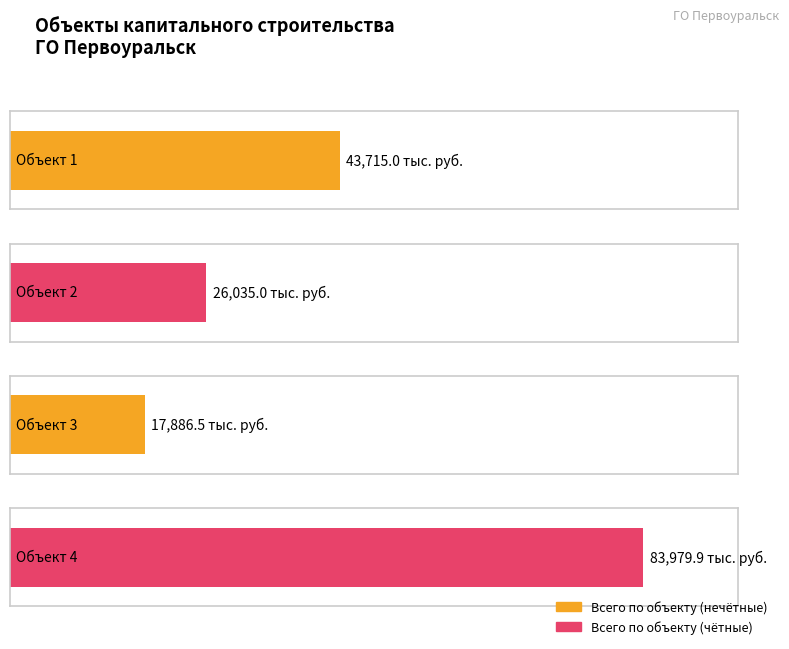

What is the sum of all values?

171616.5